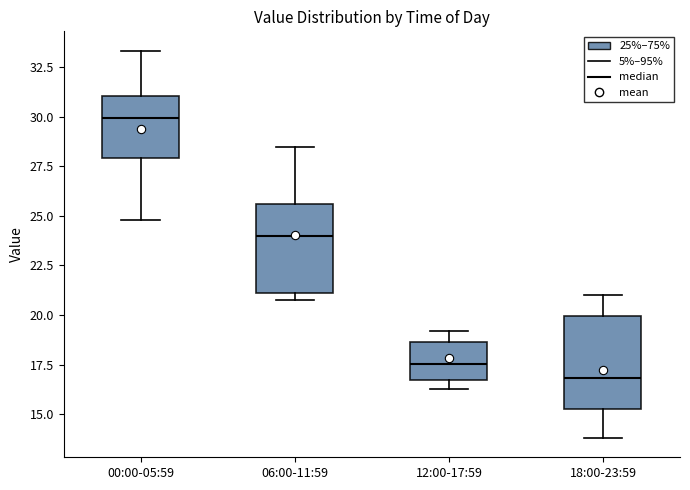

Reading left to right, transcribe this box plot: for each box, give where its median line is, the range the box spans, and where its two whiskers end, as read against the y-axis. The values are not printed on the chart, so give them approximately, as read against the axis.

00:00-05:59: median 30.0, box 28.0 to 31.0, whiskers 25.0 to 33.5
06:00-11:59: median 24.0, box 21.0 to 25.5, whiskers 21.0 (just below the box's lower edge) to 28.5
12:00-17:59: median 17.5, box 16.5 to 18.5, whiskers 16.5 (just below the box's lower edge) to 19.0
18:00-23:59: median 17.0, box 15.5 to 20.0, whiskers 14.0 to 21.0